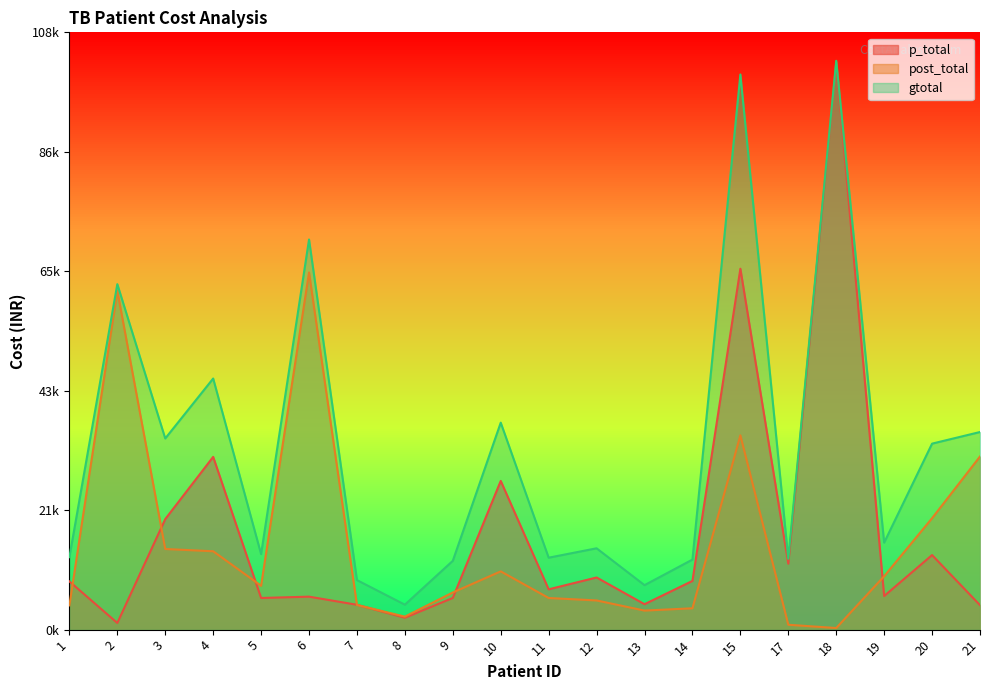

The value of p_total at 20 is 13540.0. True or false?

True